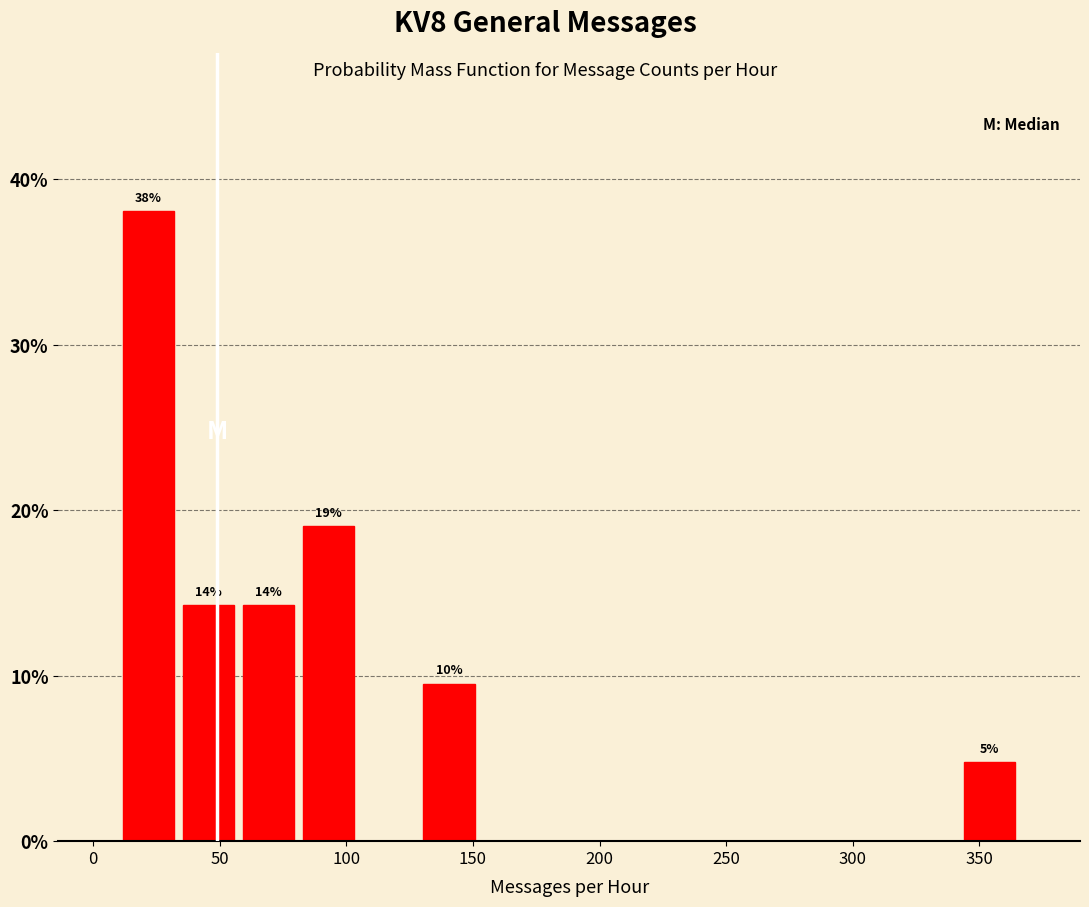

Which range on the x-axis has the tallest bar?

10 to 35